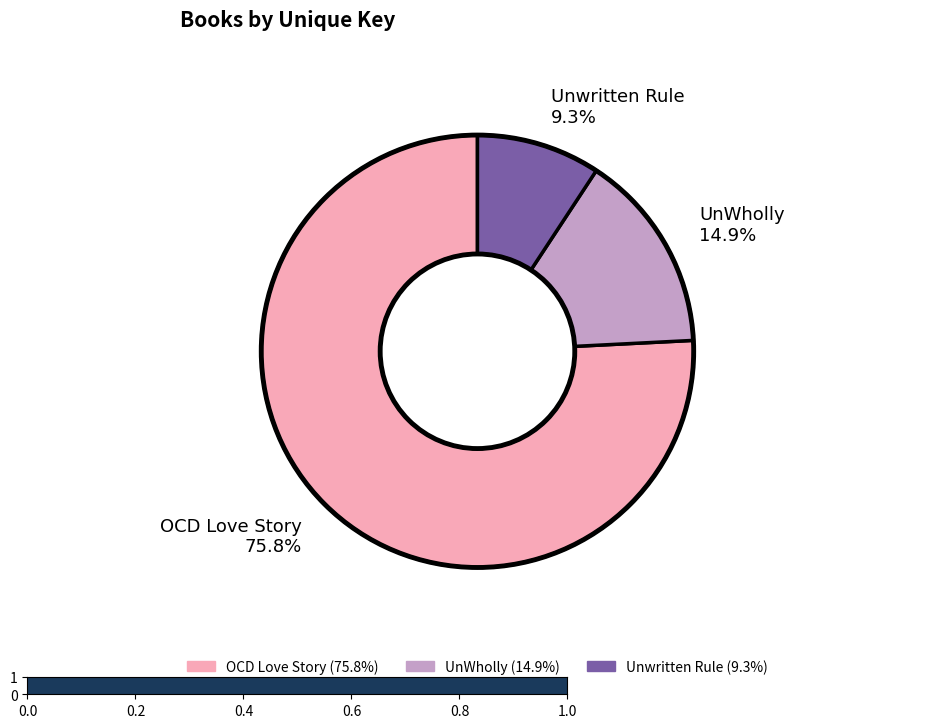

What is the majority slice?

OCD Love Story